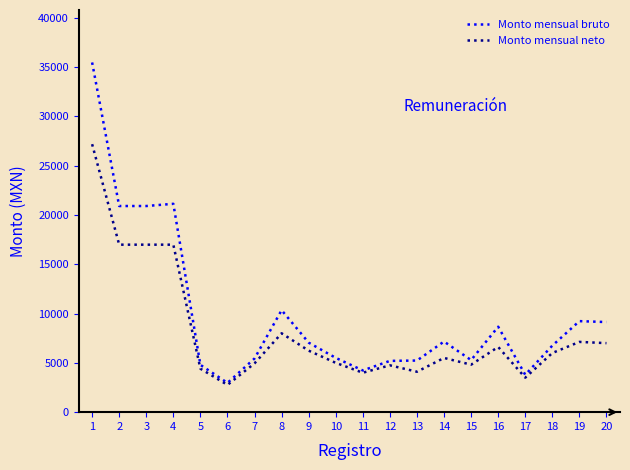

True or false: Monto mensual bruto has a value of 1491.5 at 5.

False